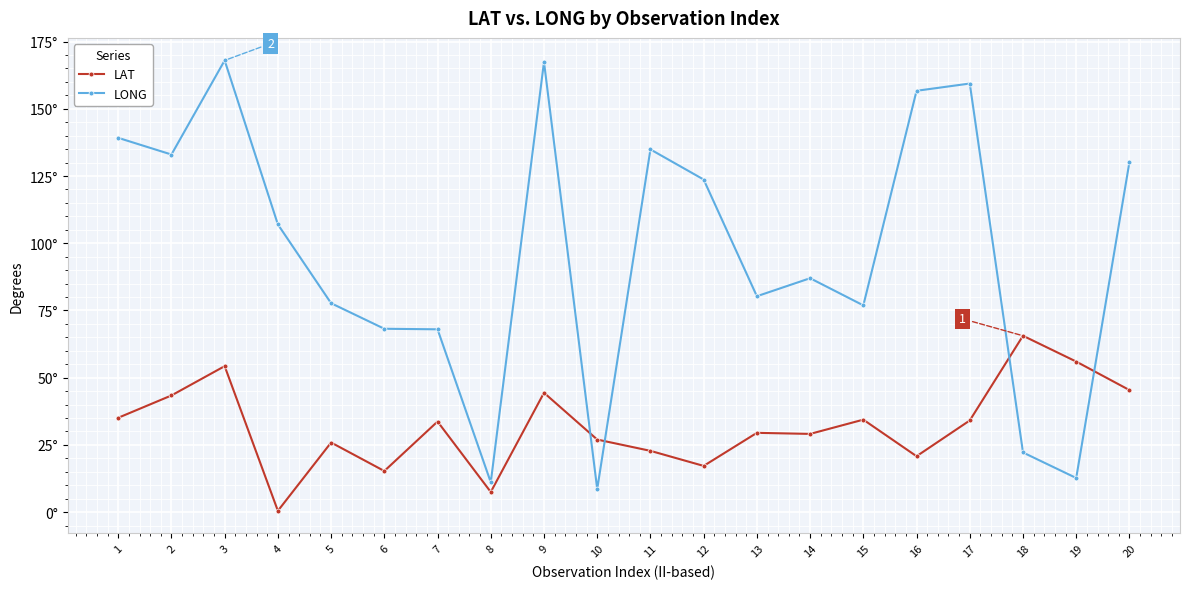

Reading left to right, transcribe all the data shown in this chart.

LAT: 1=35.1	2=43.4	3=54.3	4=0.5	5=25.9	6=15.3	7=33.7	8=7.5	9=44.4	10=27.0	11=22.8	12=17.2	13=29.5	14=29.1	15=34.4	16=20.8	17=34.1	18=65.6	19=56.0	20=45.4
LONG: 1=139.2	2=133.0	3=168.0	4=107.0	5=77.7	6=68.2	7=68.0	8=11.1	9=167.4	10=8.6	11=134.9	12=123.7	13=80.3	14=87.0	15=76.9	16=156.7	17=159.4	18=22.2	19=12.7	20=130.2